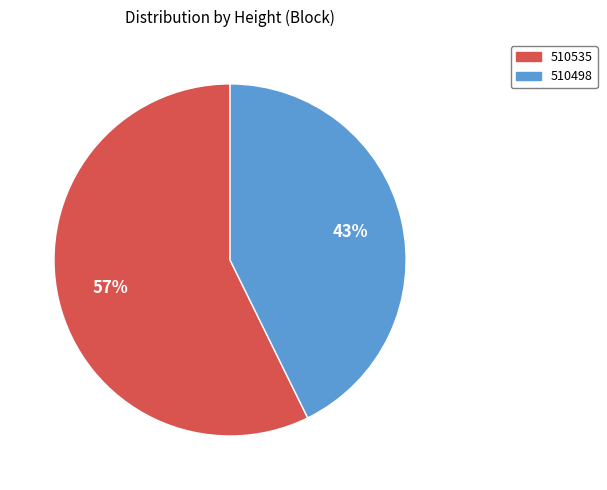

To the nearest percent, what is the combined percentage of 510498 and 510535?

100%